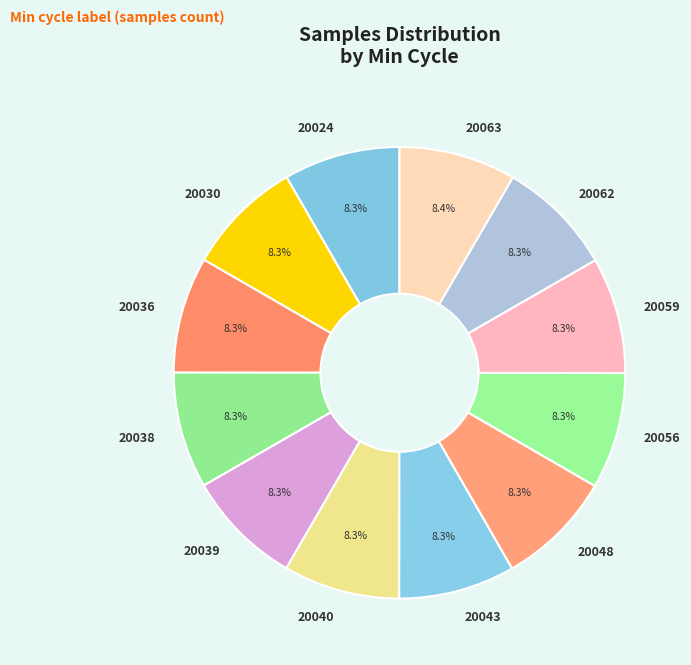

What is the ratio of the value at 20059 to the value at 20040?

1.0